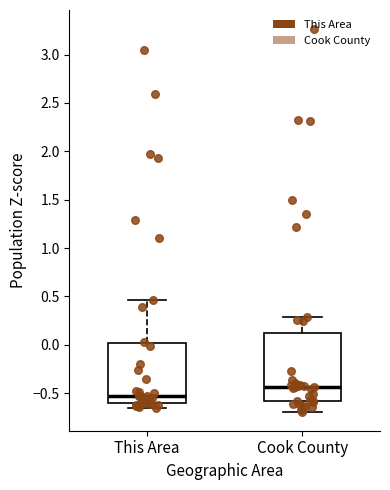

Which box's median line is the highest?

Cook County